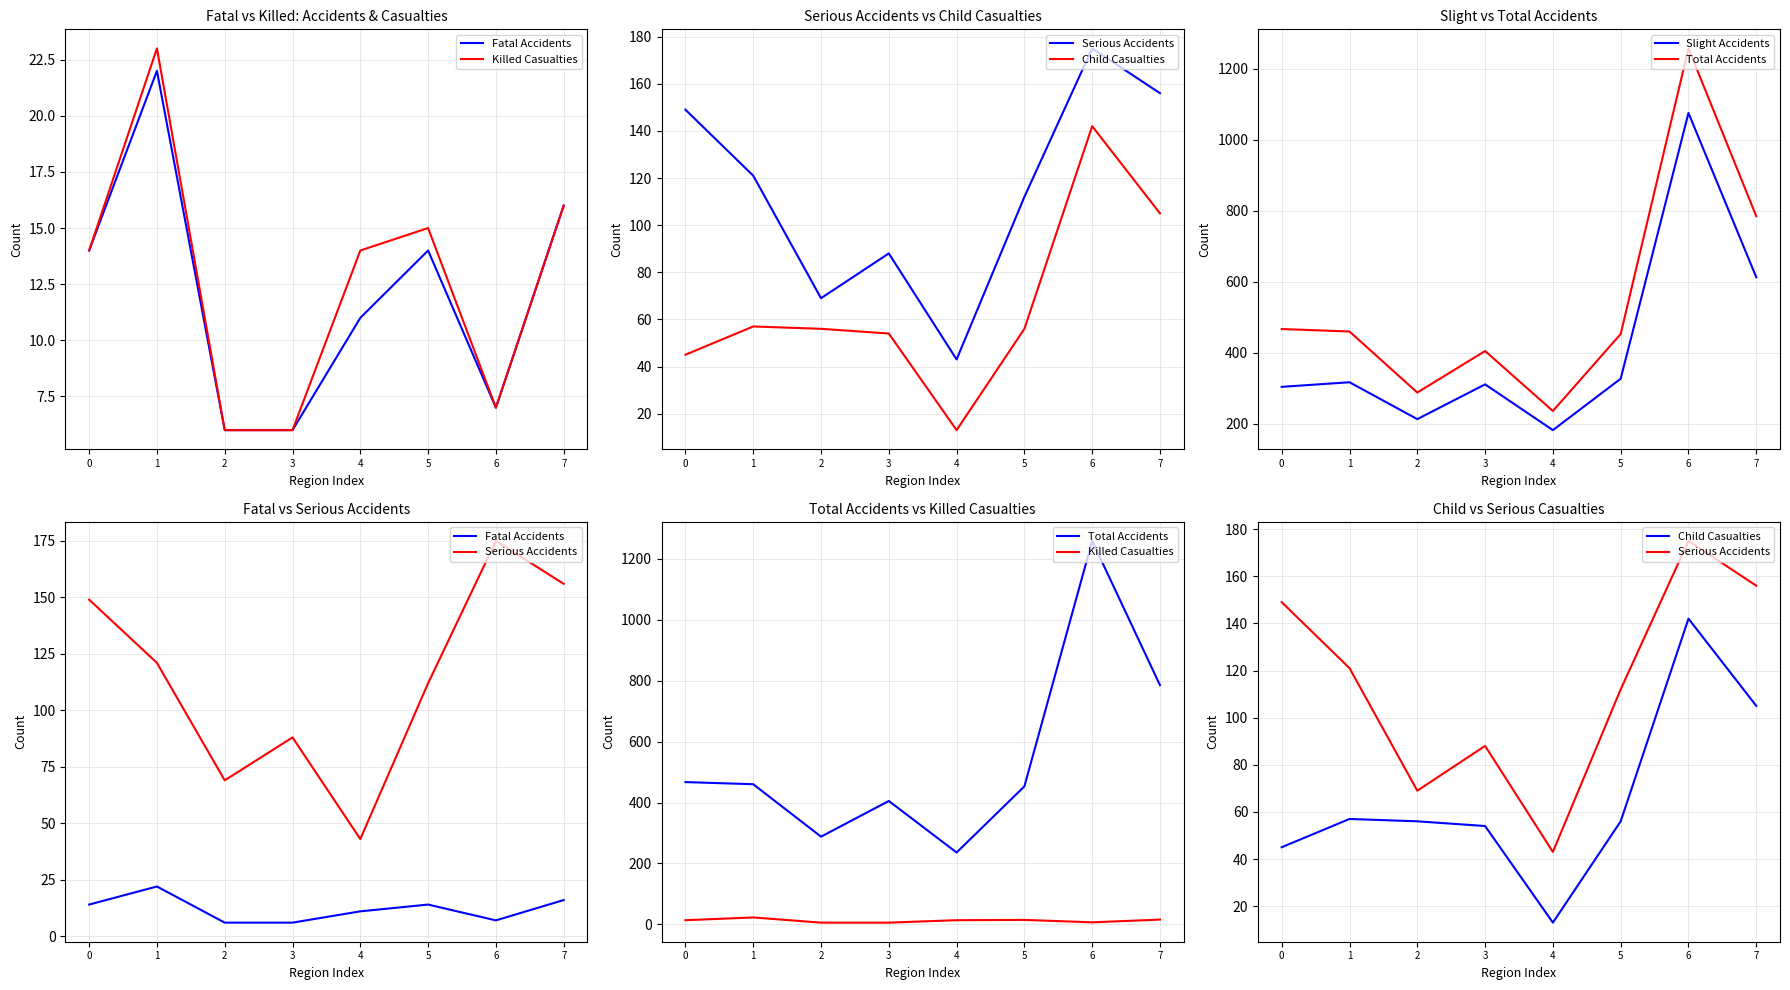

What is the sum of all Total Accidents values?

4352